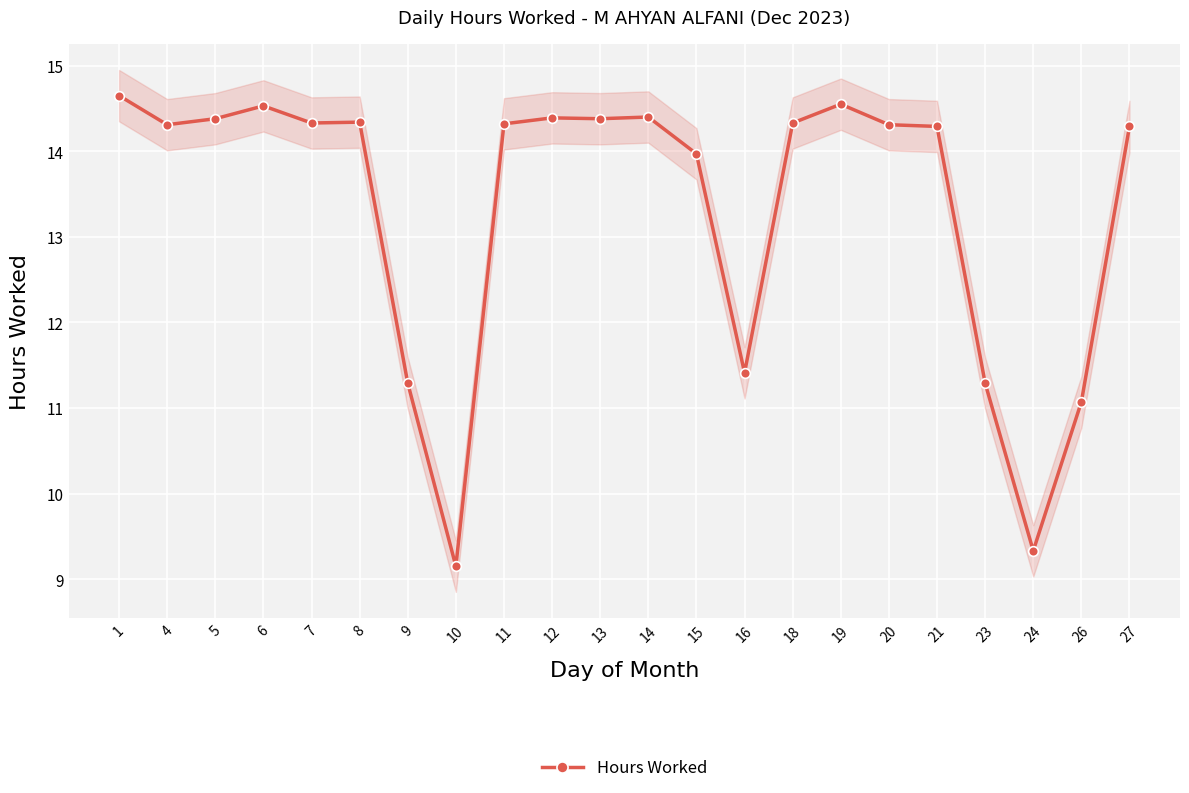

Rank the categories by value from lowest to highest.

10, 24, 26, 9, 23, 16, 15, 21, 27, 4, 20, 11, 7, 18, 8, 5, 13, 12, 14, 6, 19, 1